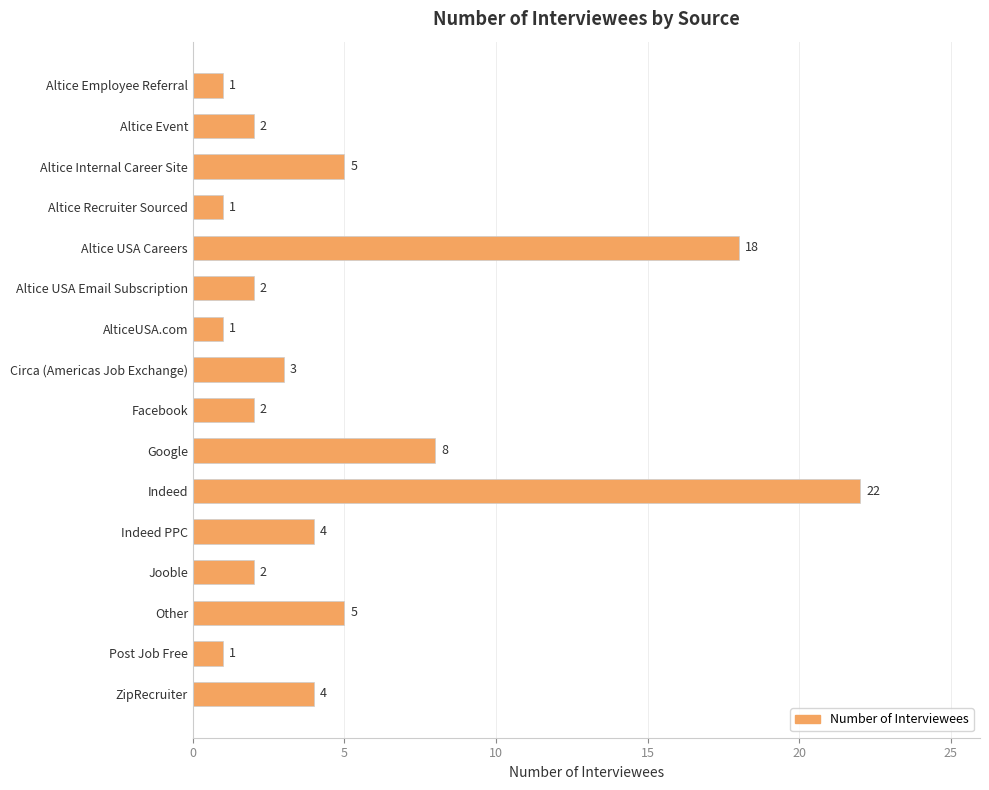

True or false: the data shows 8 at Altice Internal Career Site.

False